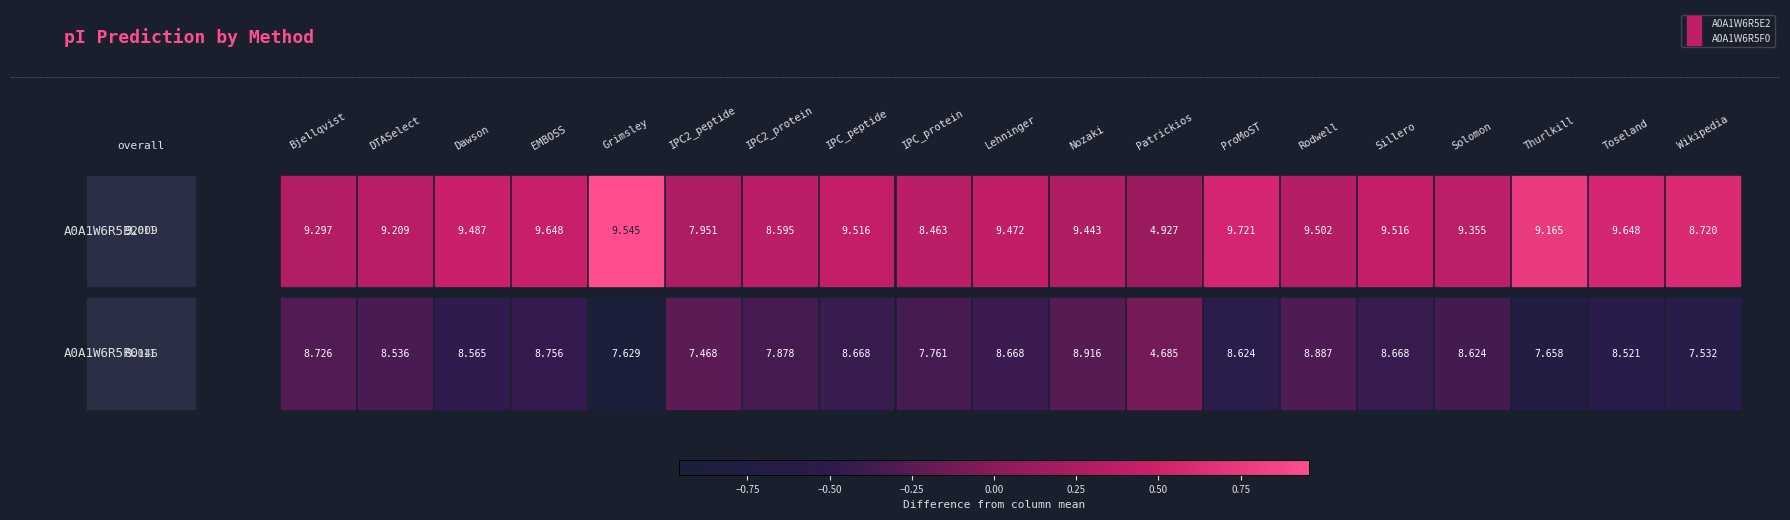

Read the A0A1W6R5E2 value at 14.

9.5